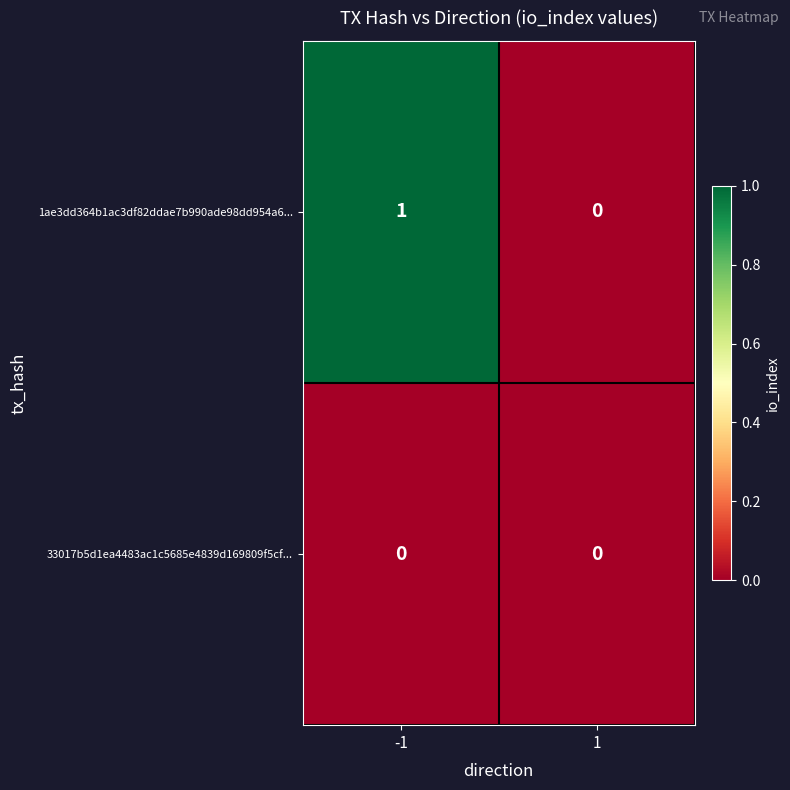

Which series has the largest total across all categories?

1ae3dd364b1ac3df82ddae7b990ade98dd954a6...